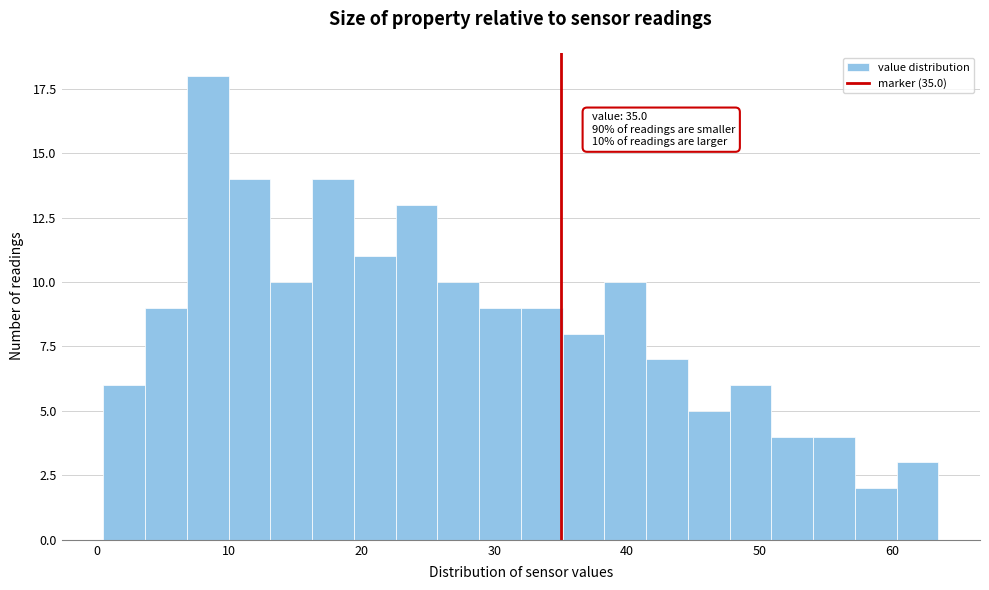

Around what value on the x-axis is the tallest bar? Give the approximate position of its centre, as read against the axis.

8